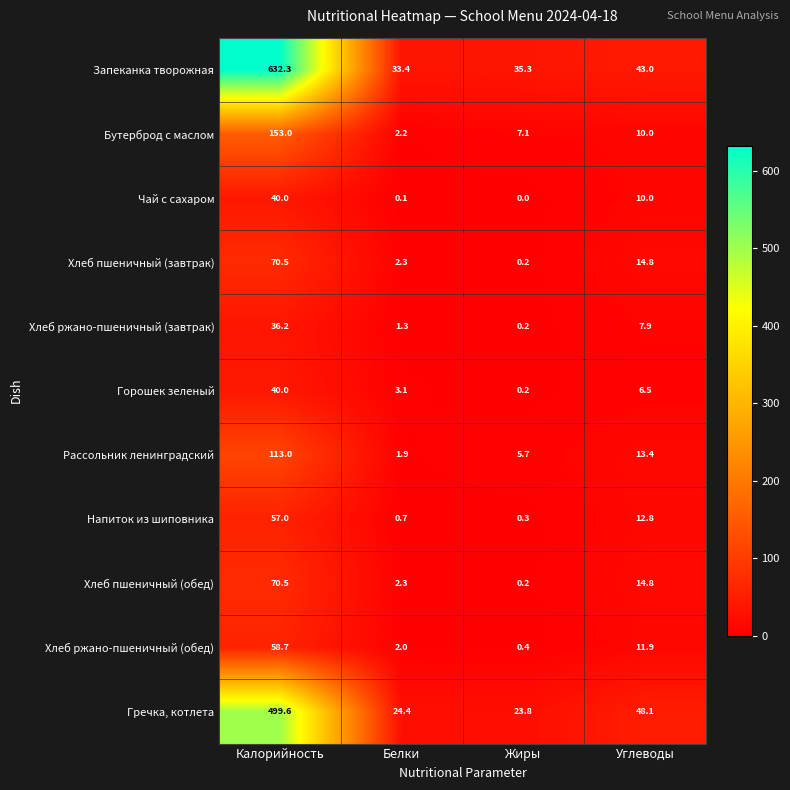

Which series has the largest total across all categories?

Запеканка творожная